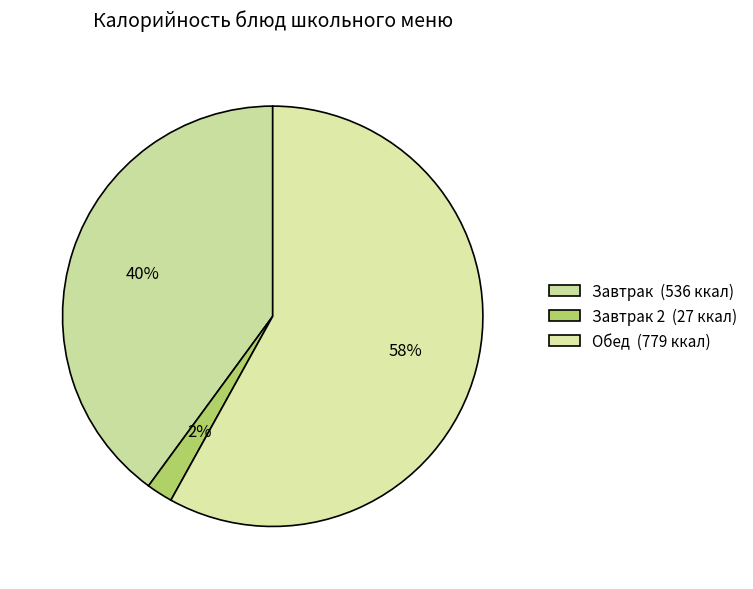

How many slices are in this pie chart?

3